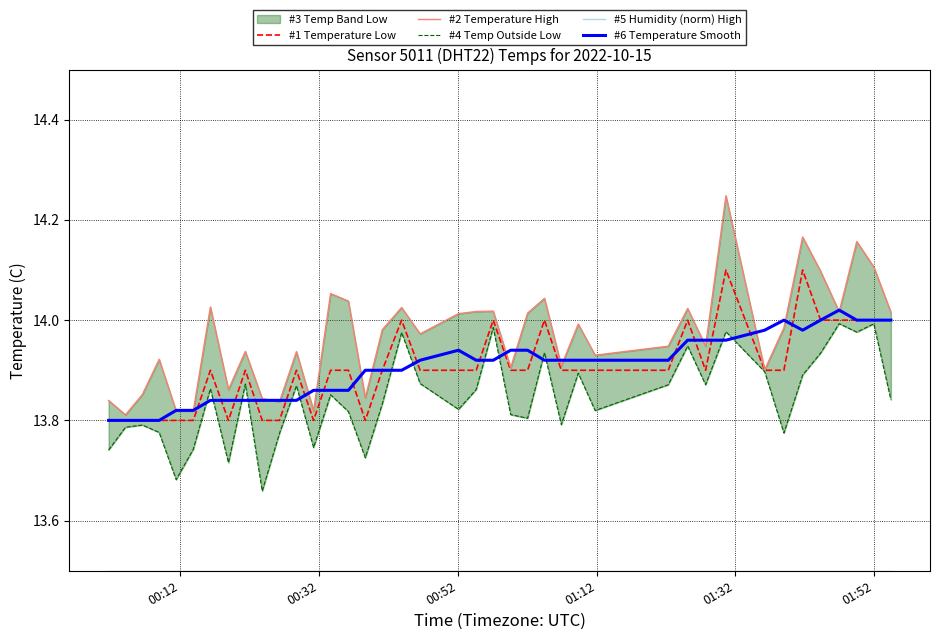

Reading left to right, what are all the values shown in this chart?

#1 Temperature Low: 13.8	13.8	13.8	13.8	13.8	13.8	13.9	13.8	13.9	13.8	13.8	13.9	13.8	13.9	13.9	13.8	13.9	14.0	13.9	13.9	13.9	14.0	13.9	13.9	14.0	13.9	13.9	13.9	13.9	14.0	13.9	14.1	13.9	13.9	14.1	14.0	14.0	14.0	14.0	14.0
#2 Temperature High: 13.8	13.8	13.9	13.9	13.8	13.8	14.0	13.9	13.9	13.8	13.8	13.9	13.8	14.1	14.0	13.8	14.0	14.0	14.0	14.0	14.0	14.0	13.9	14.0	14.0	13.9	14.0	13.9	13.9	14.0	13.9	14.2	13.9	14.0	14.2	14.1	14.0	14.2	14.1	14.0
#4 Temp Outside Low: 13.7	13.8	13.8	13.8	13.7	13.7	13.9	13.7	13.9	13.7	13.8	13.9	13.7	13.9	13.8	13.7	13.8	14.0	13.9	13.8	13.9	14.0	13.8	13.8	13.9	13.8	13.9	13.8	13.9	13.9	13.9	14.0	13.9	13.8	13.9	13.9	14.0	14.0	14.0	13.8
#5 Humidity (norm) High: 13.5	13.5	13.5	13.5	13.5	13.5	13.5	13.5	13.5	13.5	13.5	13.5	13.5	13.5	13.5	13.5	13.5	13.5	13.5	13.5	13.5	13.5	13.5	13.5	13.5	13.5	13.5	13.5	13.5	13.5	13.5	13.5	13.5	13.5	13.5	13.5	13.5	13.5	13.5	13.5
#6 Temperature Smooth: 13.8	13.8	13.8	13.8	13.8	13.8	13.8	13.8	13.8	13.8	13.8	13.8	13.9	13.9	13.9	13.9	13.9	13.9	13.9	13.9	13.9	13.9	13.9	13.9	13.9	13.9	13.9	13.9	13.9	14.0	14.0	14.0	14.0	14.0	14.0	14.0	14.0	14.0	14.0	14.0